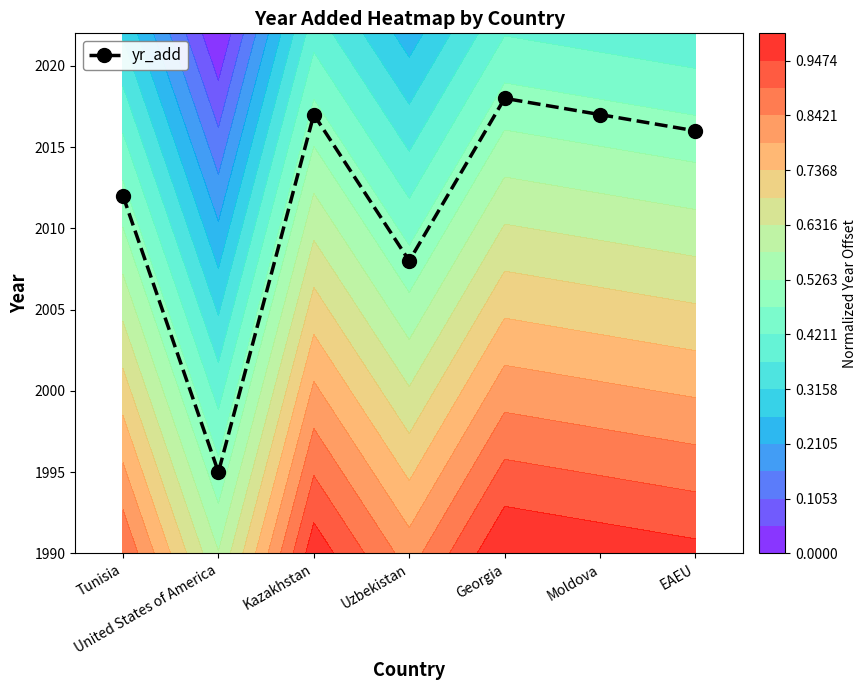

What is the sum of all values?

14083